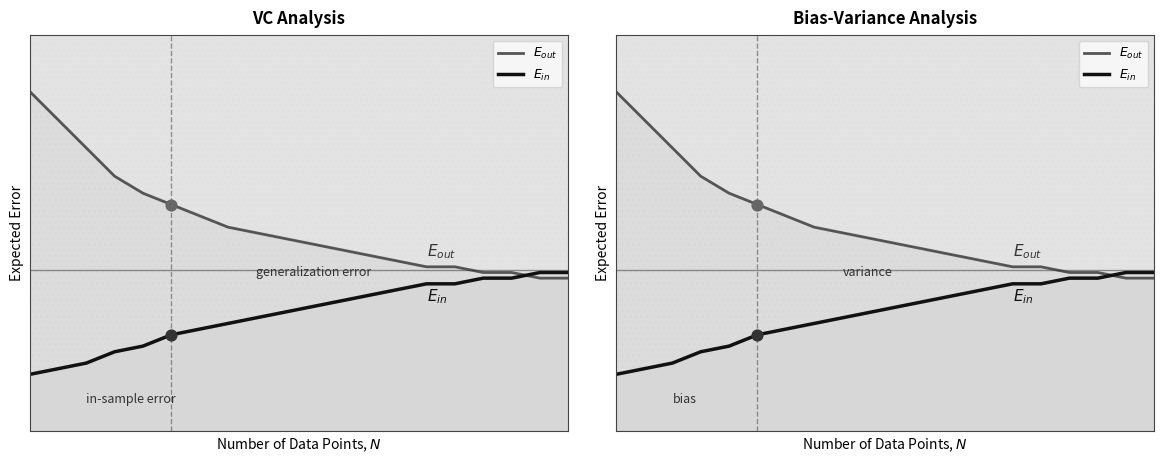

What are all the series names shown in the legend?

$E_{out}$, $E_{in}$